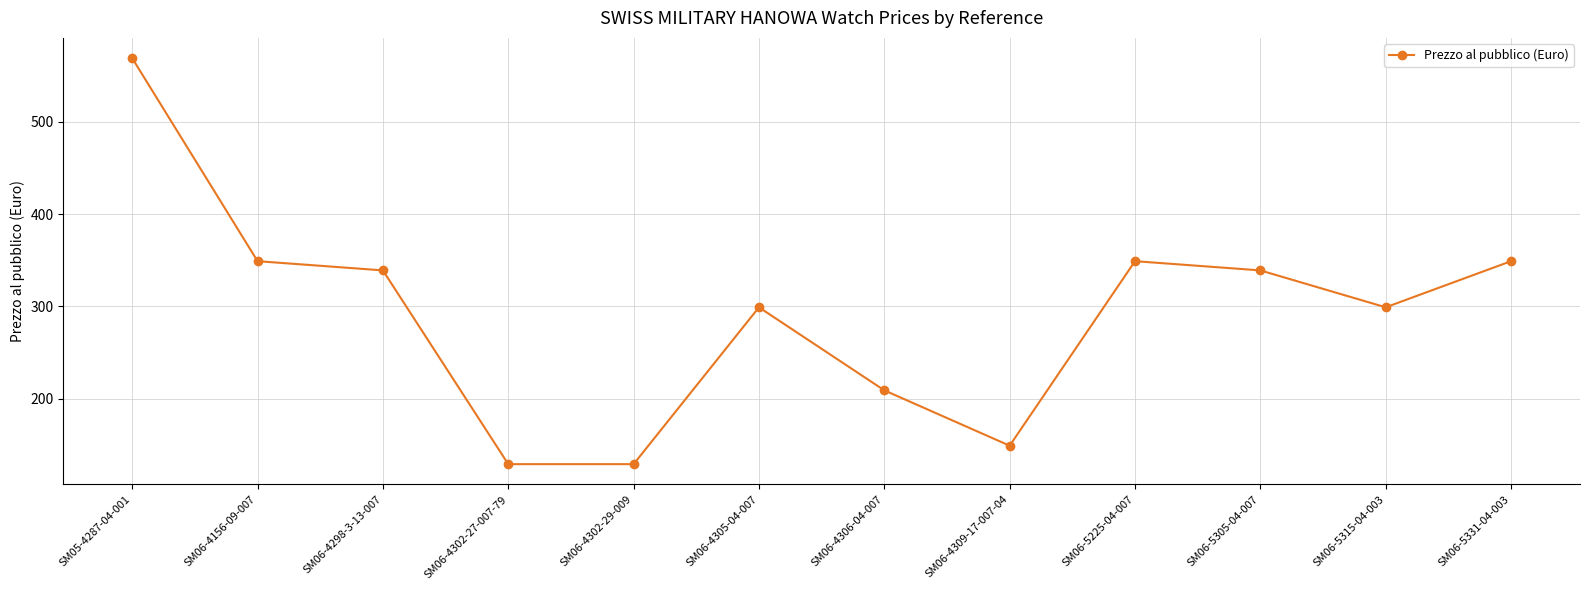

What is the minimum value shown in the chart?

129